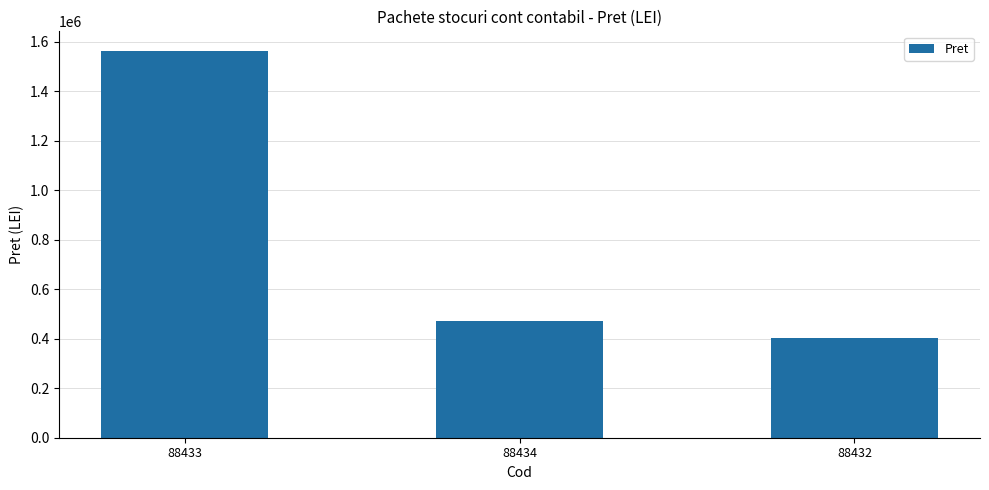

Does the chart contain stacked bars?

No